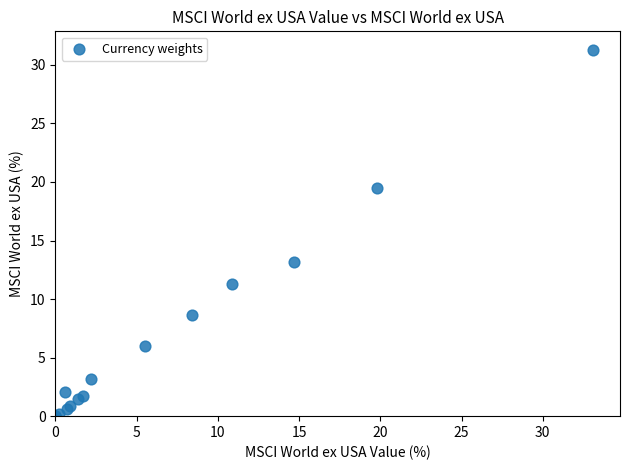

What Y value in the scatter plot is closest to 15?

13.2